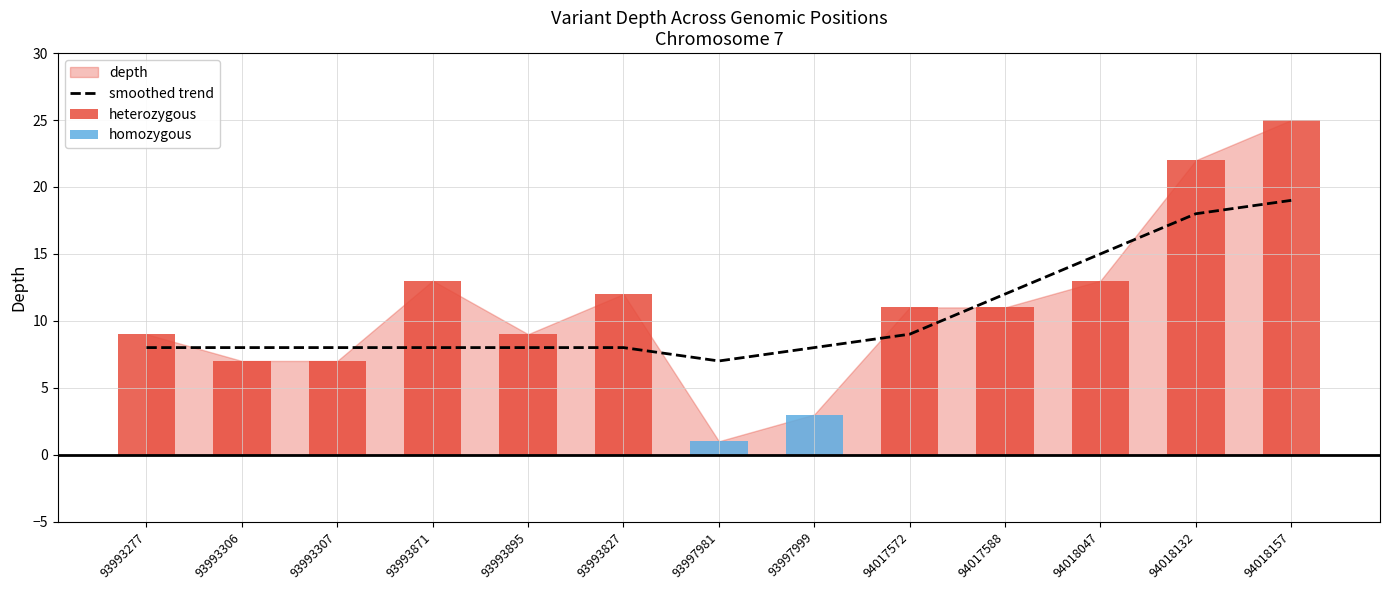

The chart shows a value of 15 at 94018047. True or false?

True